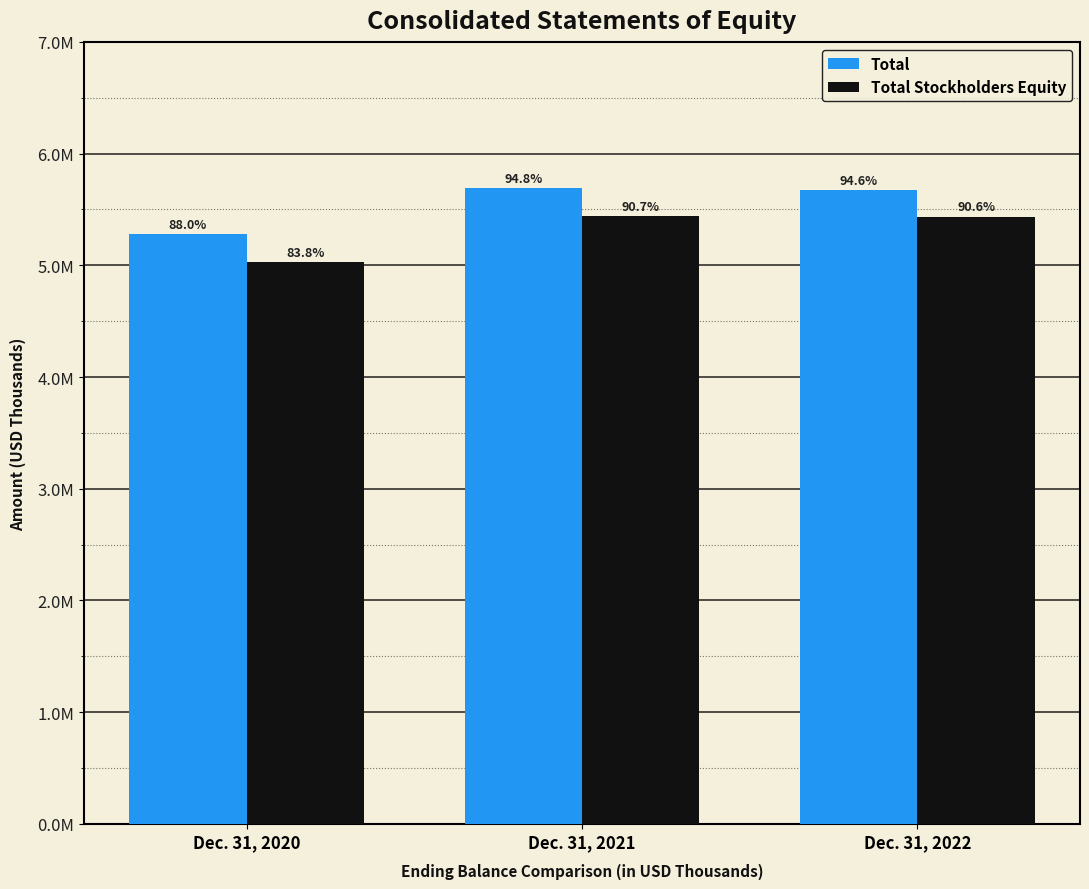

What is the minimum value for Total Stockholders Equity?

5029943